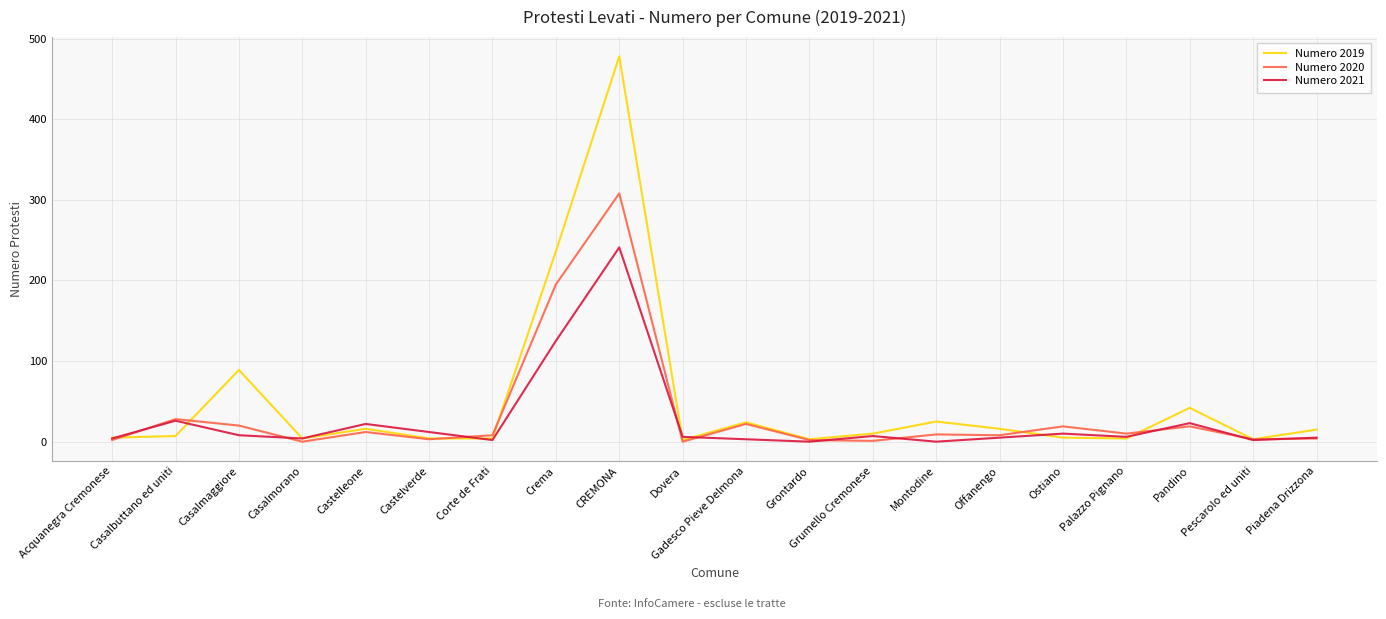

Which series has the widest spread of values?

Numero 2019